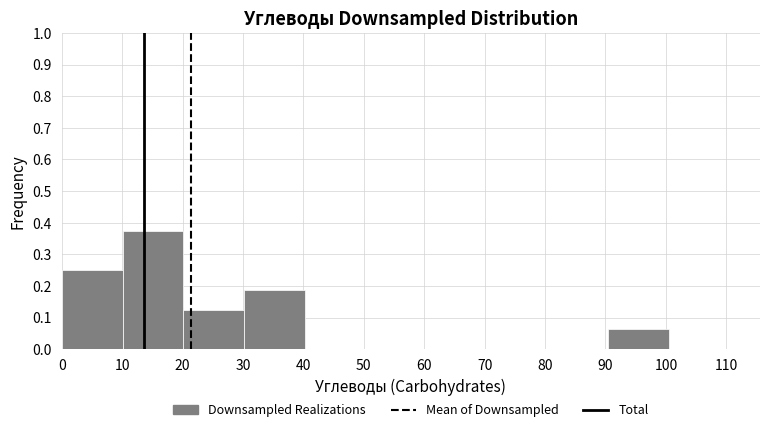

How tall is the bar that spans 0 to 10 on the x-axis? Neither the bar edges nor the heights are printed on the chart, so give them approximately, as read against the axes.

0.25